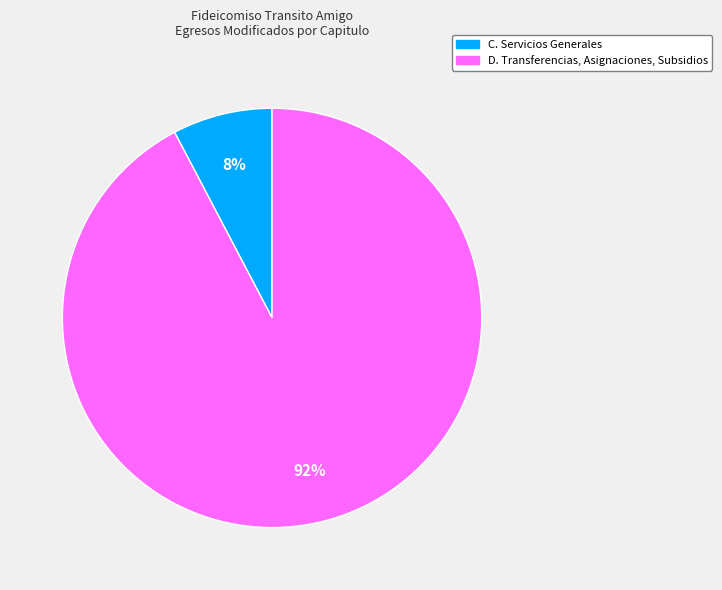

Does any single category account for the majority?

Yes